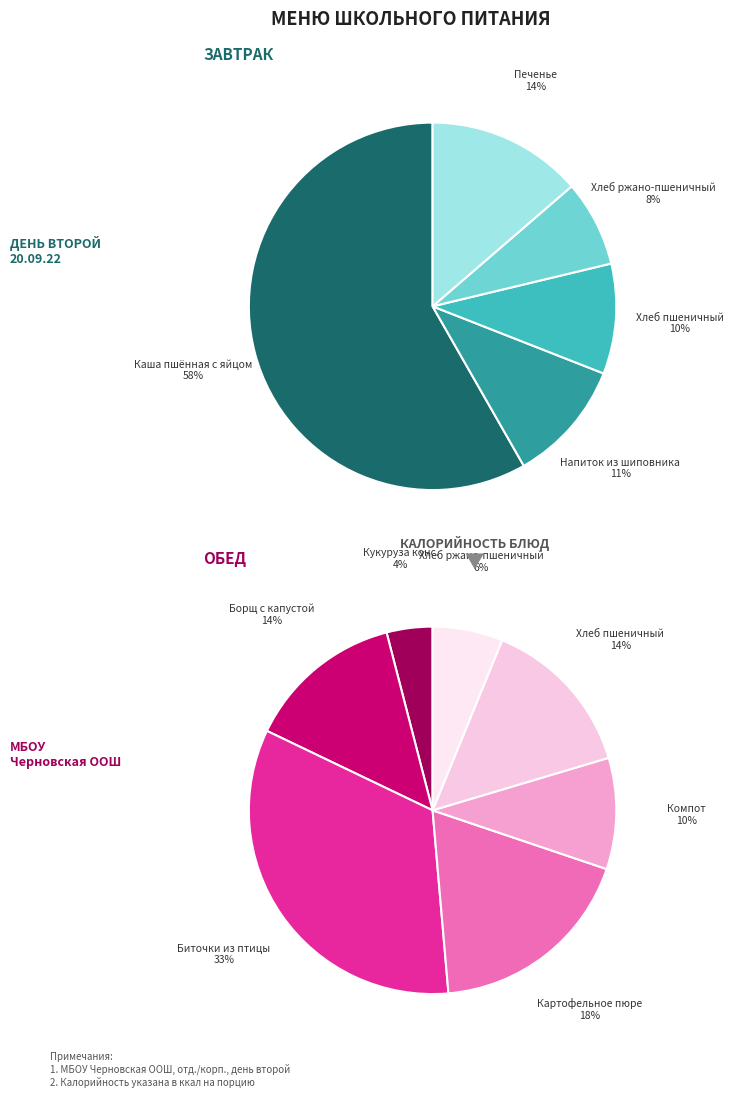

Count the number of slices in the pie.

5